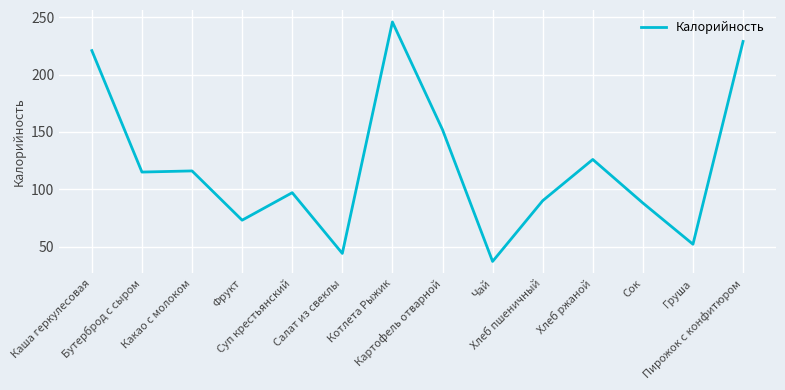

The value at Пирожок с конфитюром is 229. True or false?

True